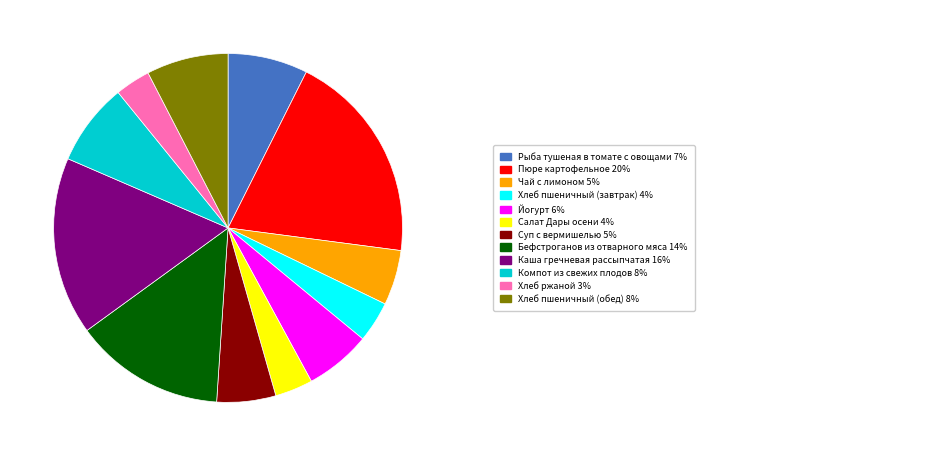

Does any single category account for the majority?

No